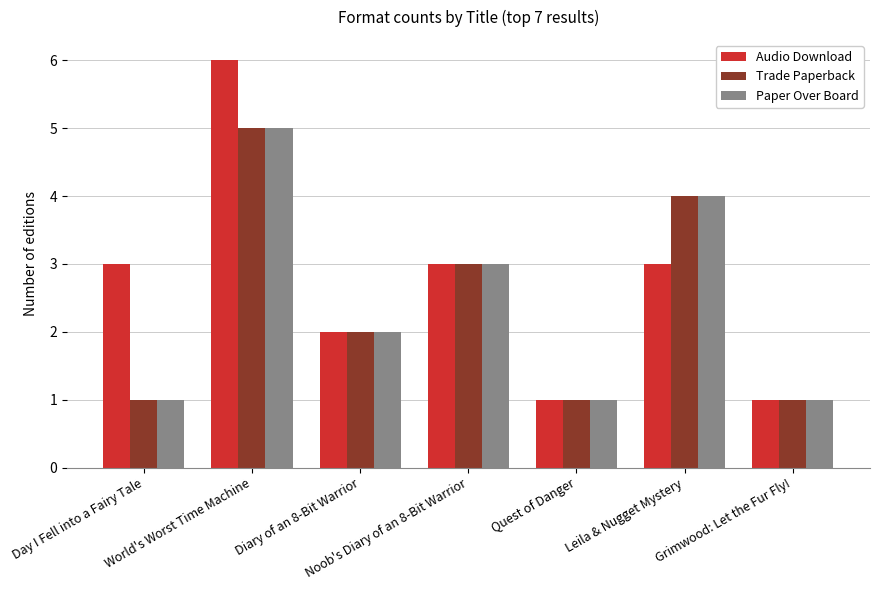

What are all the series names shown in the legend?

Audio Download, Trade Paperback, Paper Over Board